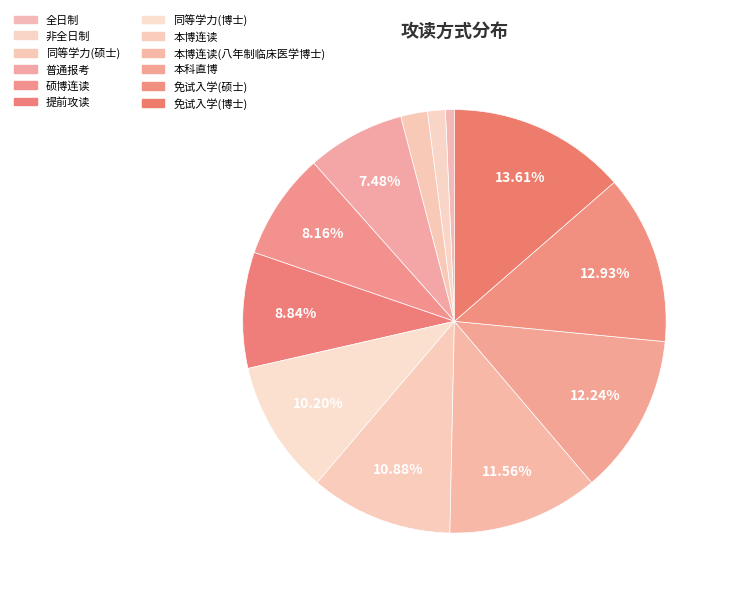

How many slices are in this pie chart?

12